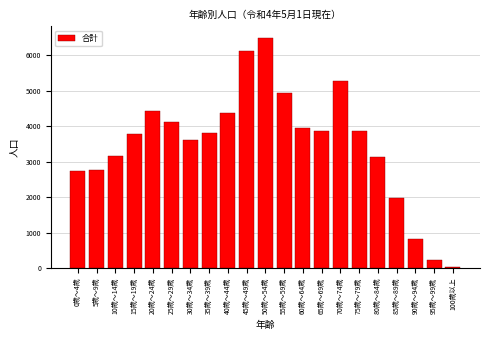

Which label corresponds to the largest value in the chart?

50歳～54歳